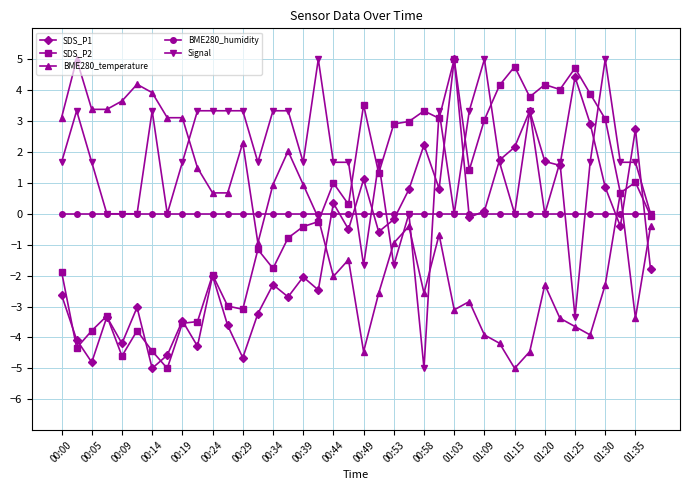

True or false: SDS_P2 has more than 0 points higher than both neighbors.

True